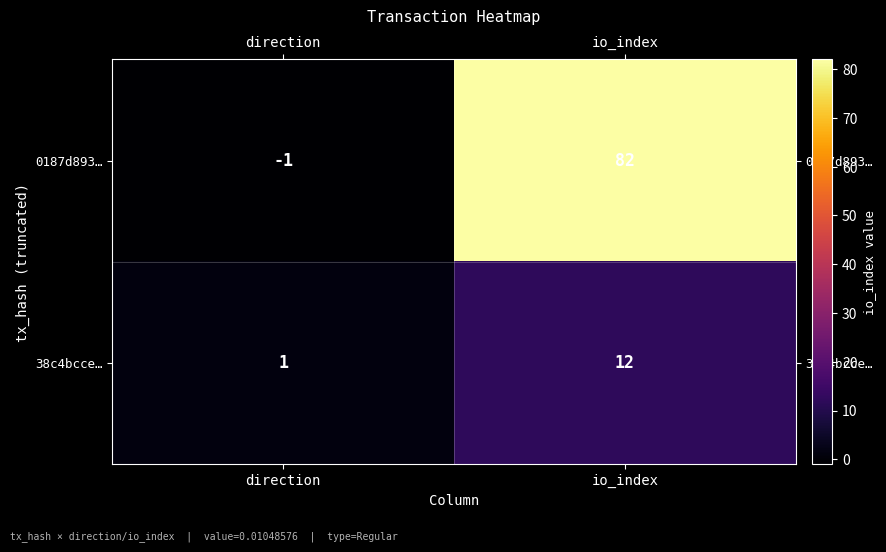

The 38c4bcce… series shows 0 at direction. True or false?

False